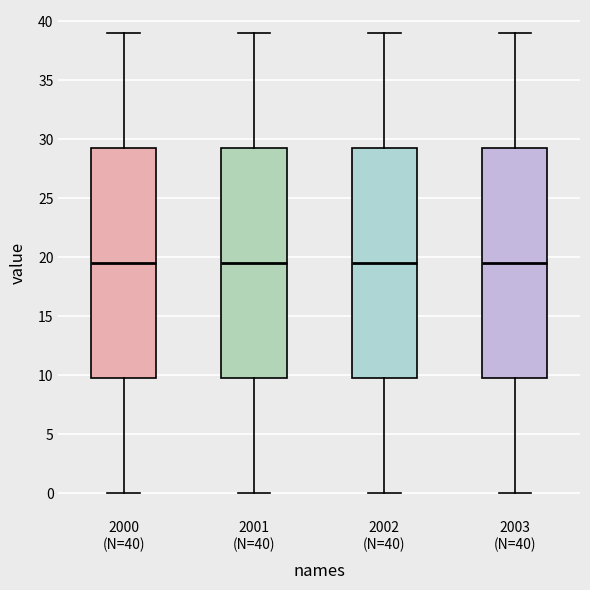

Reading left to right, transcribe this box plot: for each box, give where its median line is, the range the box spans, and where its two whiskers end, as read against the y-axis. The values are not printed on the chart, so give them approximately, as read against the axis.

2000 (N=40): median 19.5, box 10.0 to 29.5, whiskers 0.0 to 39.0
2001 (N=40): median 19.5, box 10.0 to 29.5, whiskers 0.0 to 39.0
2002 (N=40): median 19.5, box 10.0 to 29.5, whiskers 0.0 to 39.0
2003 (N=40): median 19.5, box 10.0 to 29.5, whiskers 0.0 to 39.0